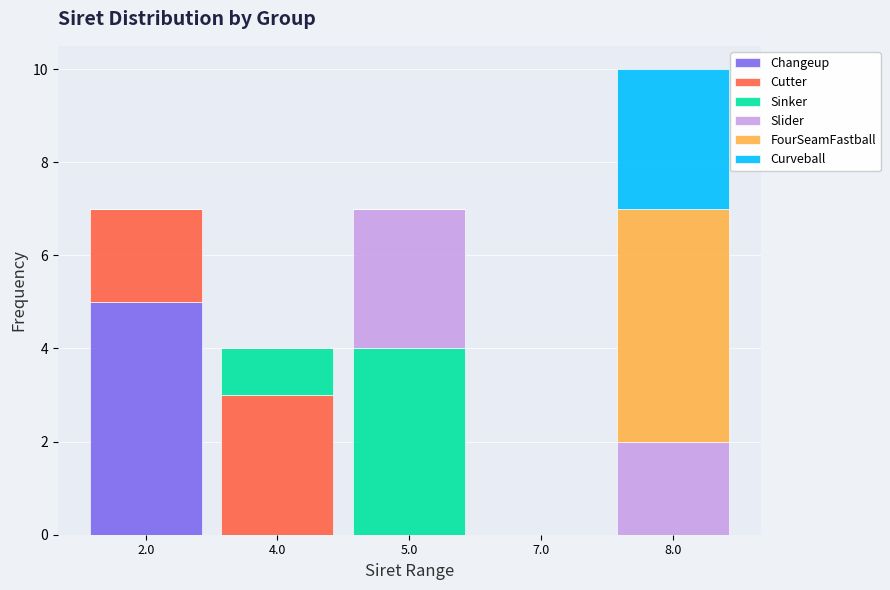

The value of Changeup at 4.0 is -3. True or false?

False